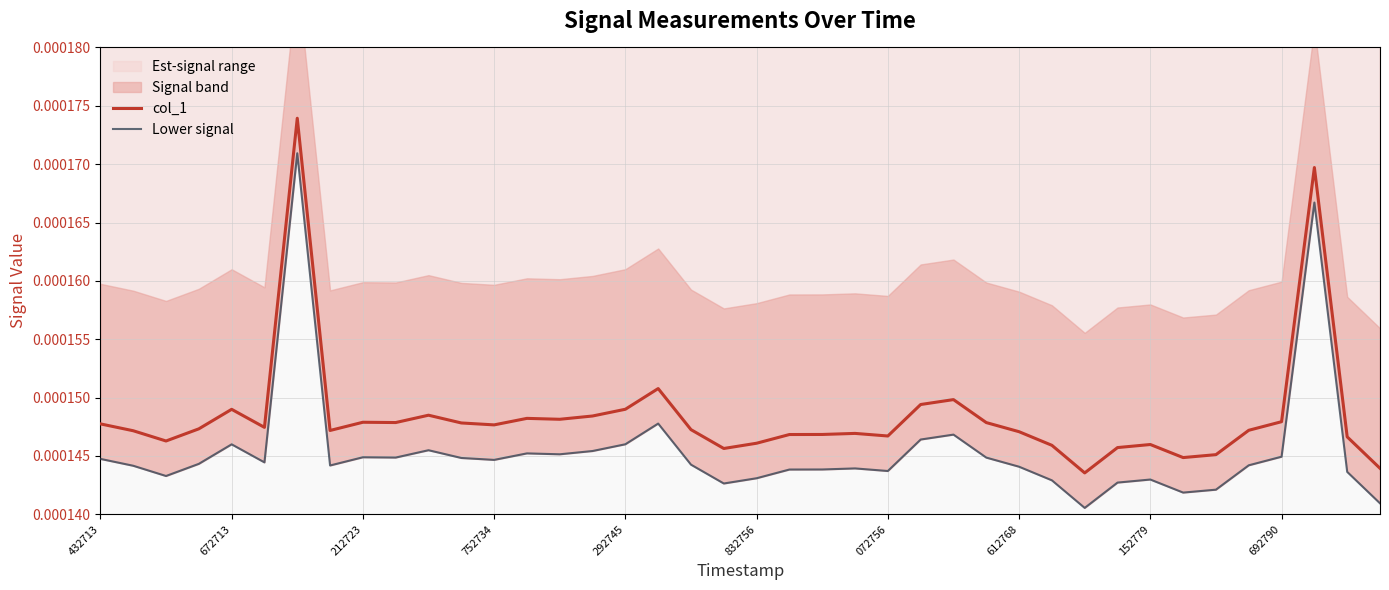

Rank the series at 33 from lowest to highest value.

Lower signal, col_1